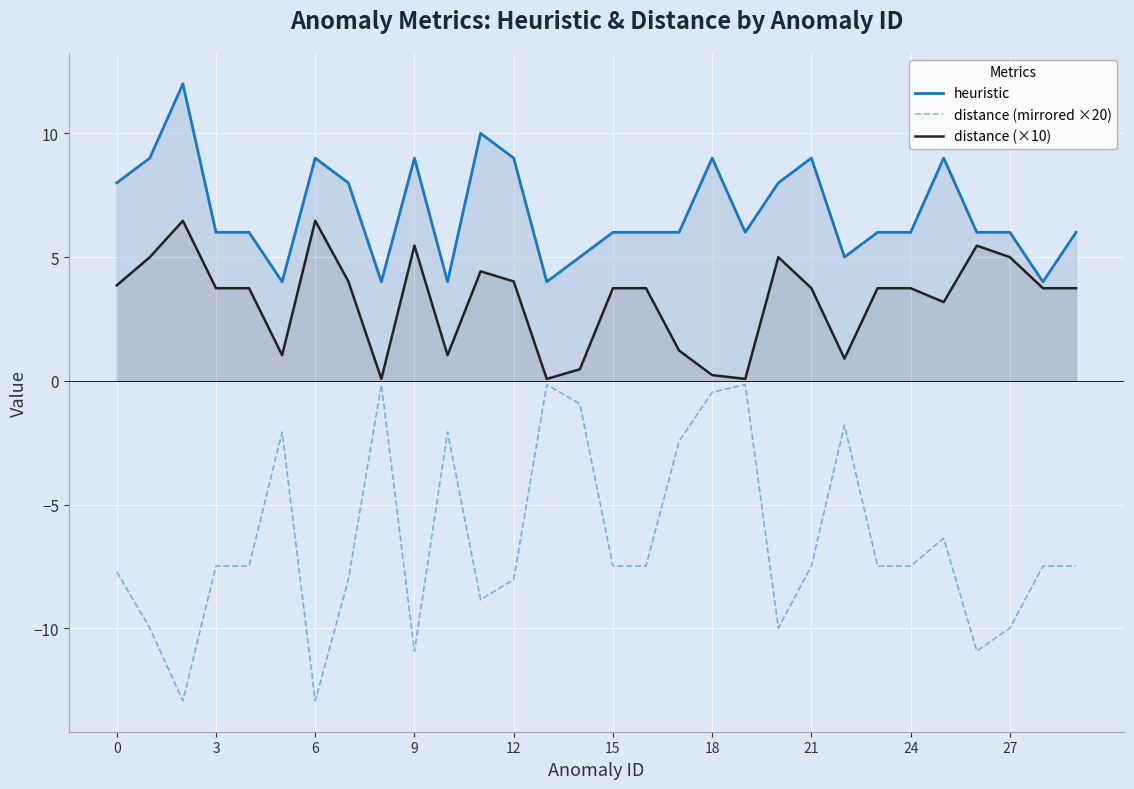

What is the highest value of the distance (×10) series?

6.5